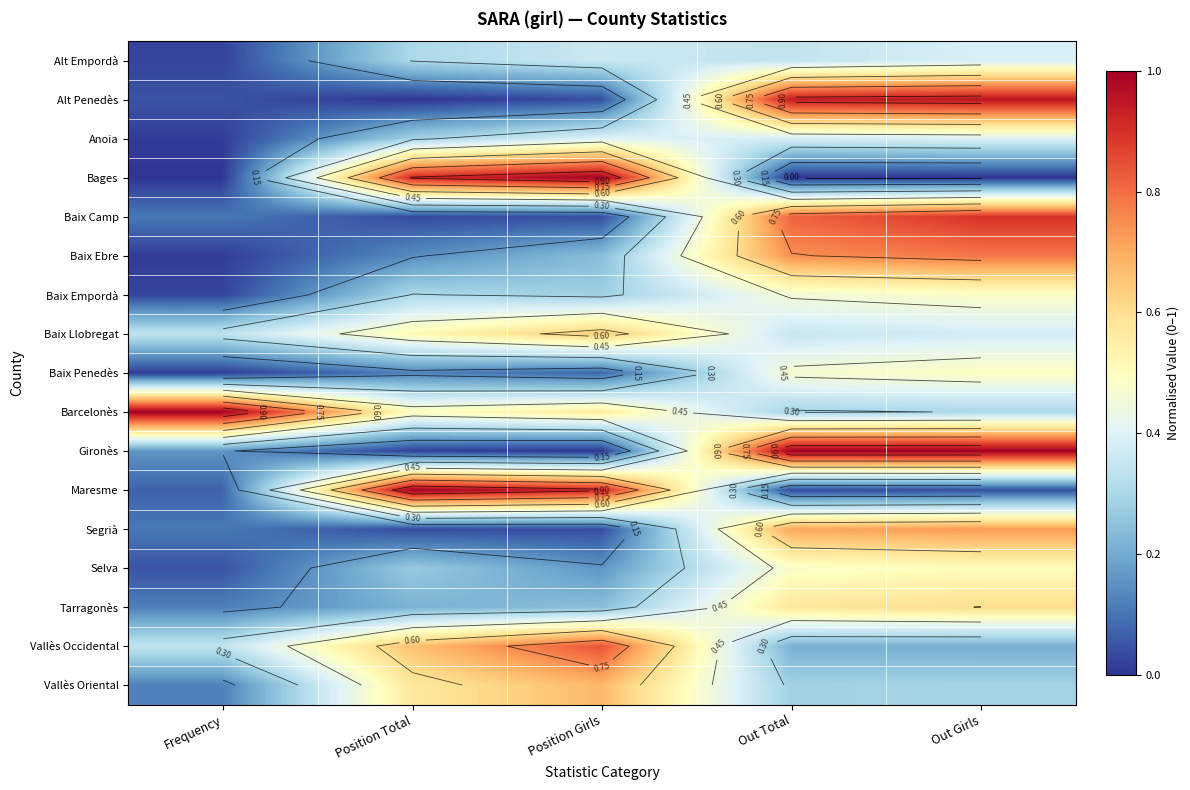

Is it true that Baix Empordà equals 0.3 at Position Total?

True